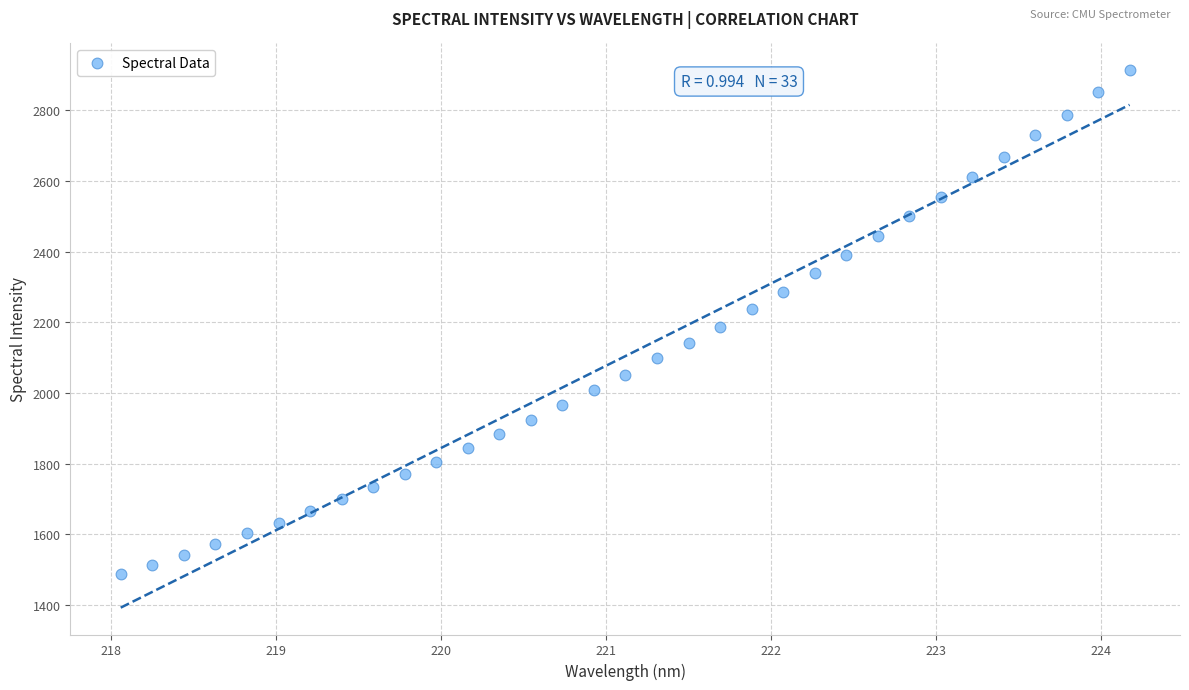

What is the range of X values (max minus min)?

6.1